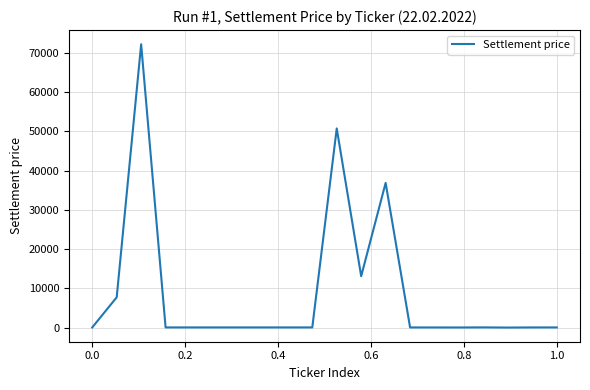

Does the chart have visible grid lines?

Yes